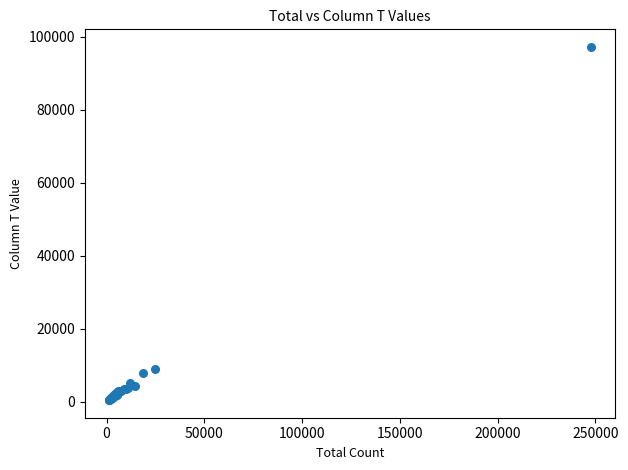

What Y value in the scatter plot is closest to 48826?

8953